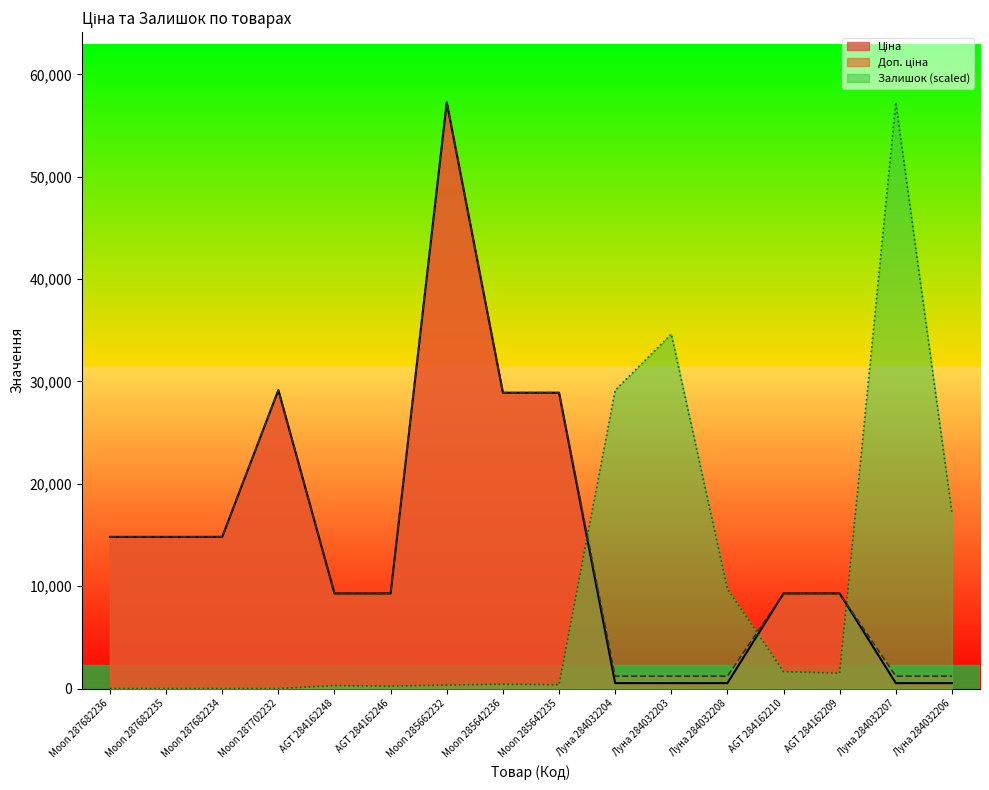

At which label is Ціна closest to 28893?

Moon 285642236